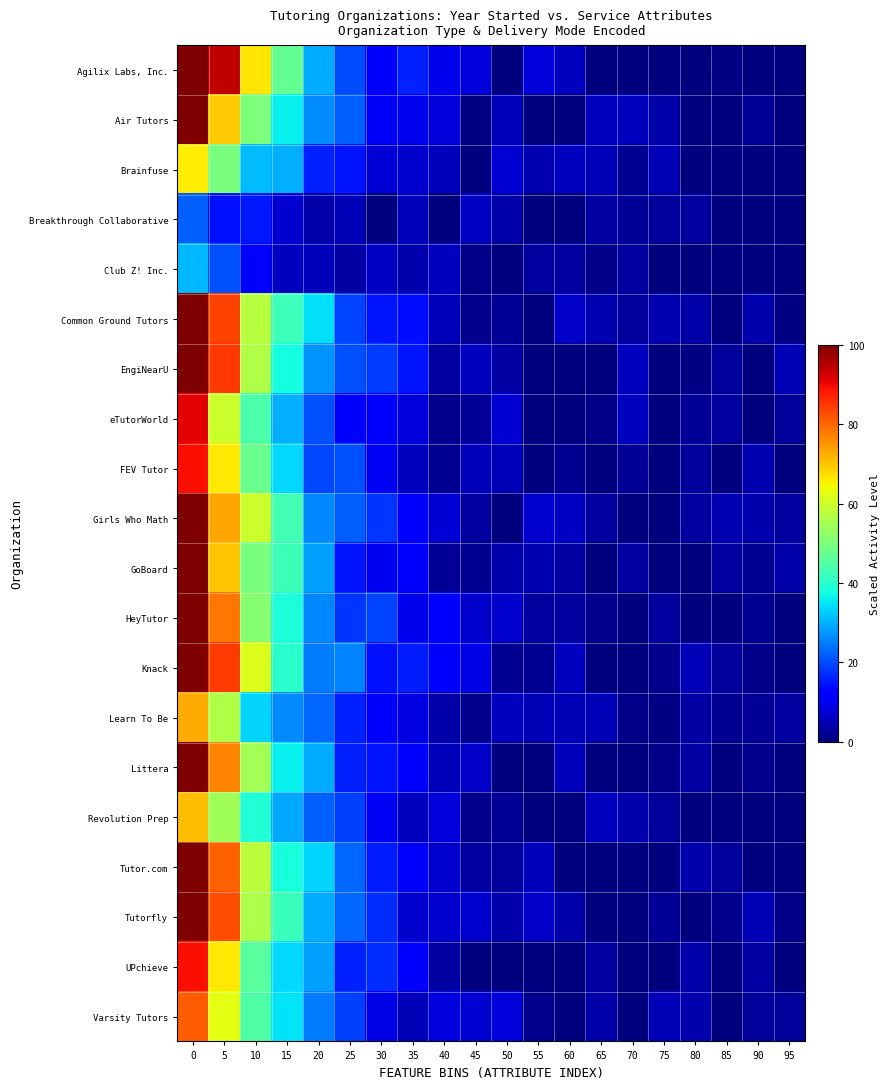

Count the number of categories in the chart.

20